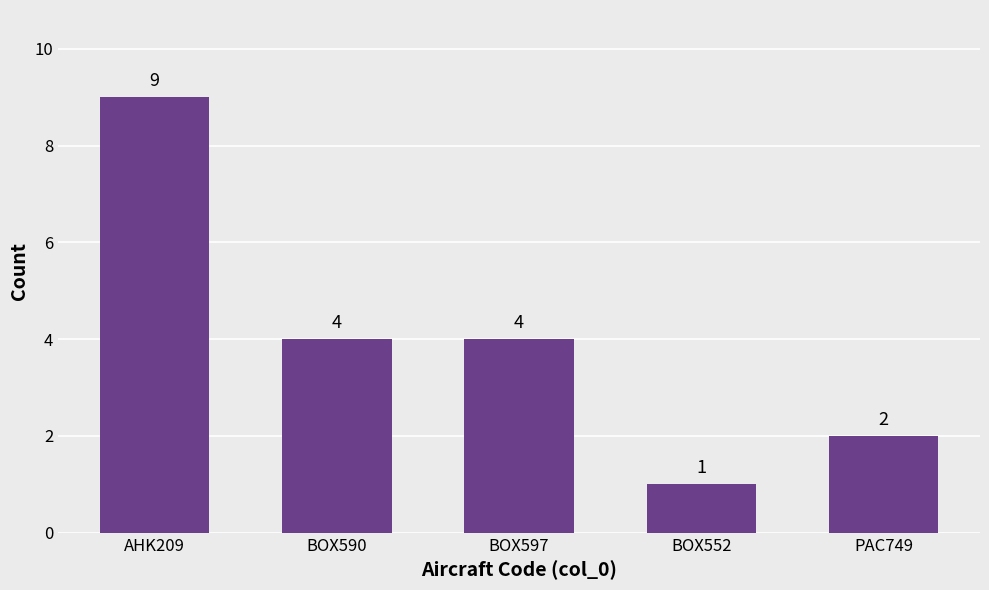

Reading left to right, list all the values displayed in this chart.

AHK209=9	BOX590=4	BOX597=4	BOX552=1	PAC749=2